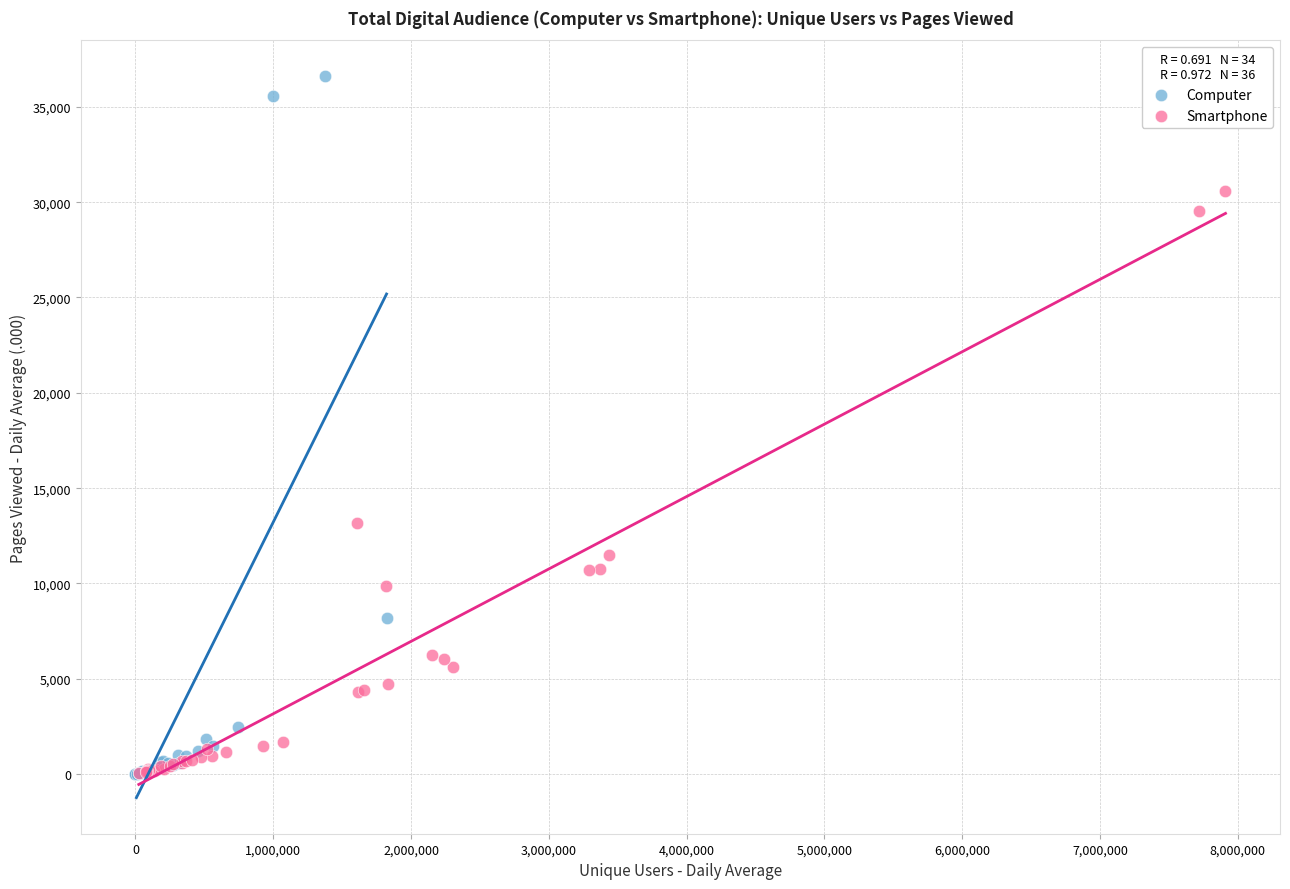

Which series reaches the maximum Y coordinate?

Computer